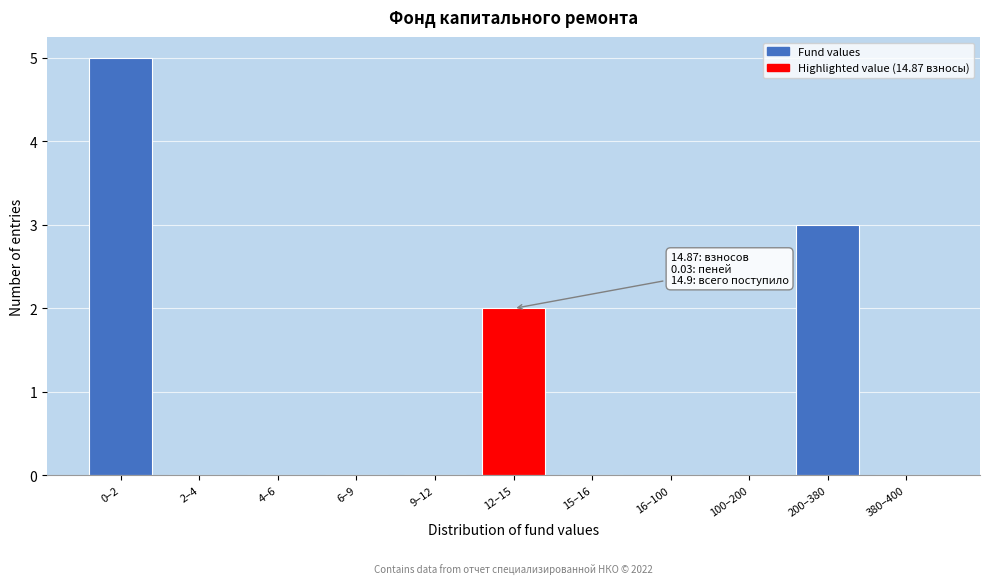

Reading left to right, transcribe all the data shown in this chart.

0–2=5	2–4=0	4–6=0	6–9=0	9–12=0	12–15=2	15–16=0	16–100=0	100–200=0	200–380=3	380–400=0